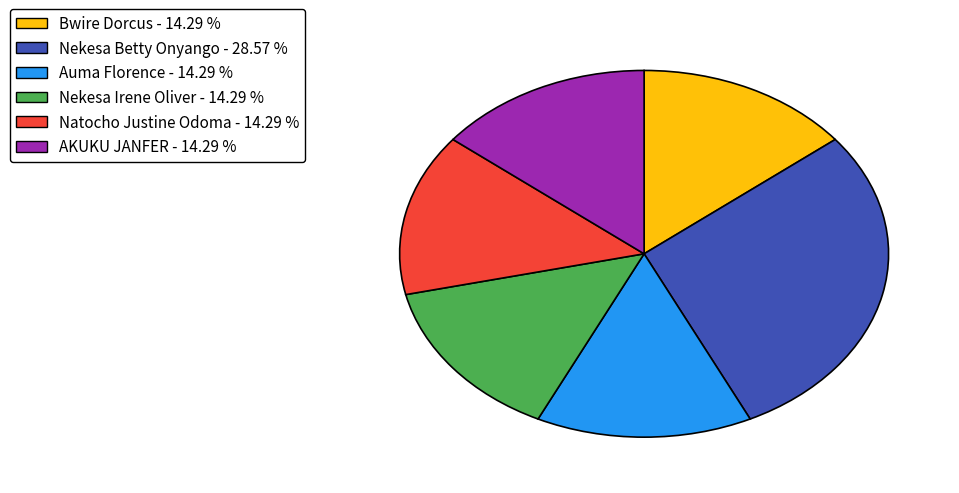

Does any single category account for the majority?

No